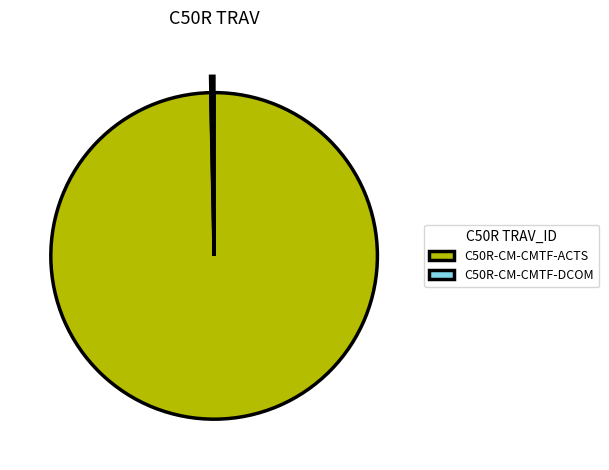

Do C50R-CM-CMTF-DCOM and C50R-CM-CMTF-ACTS together represent more than half of the pie?

Yes